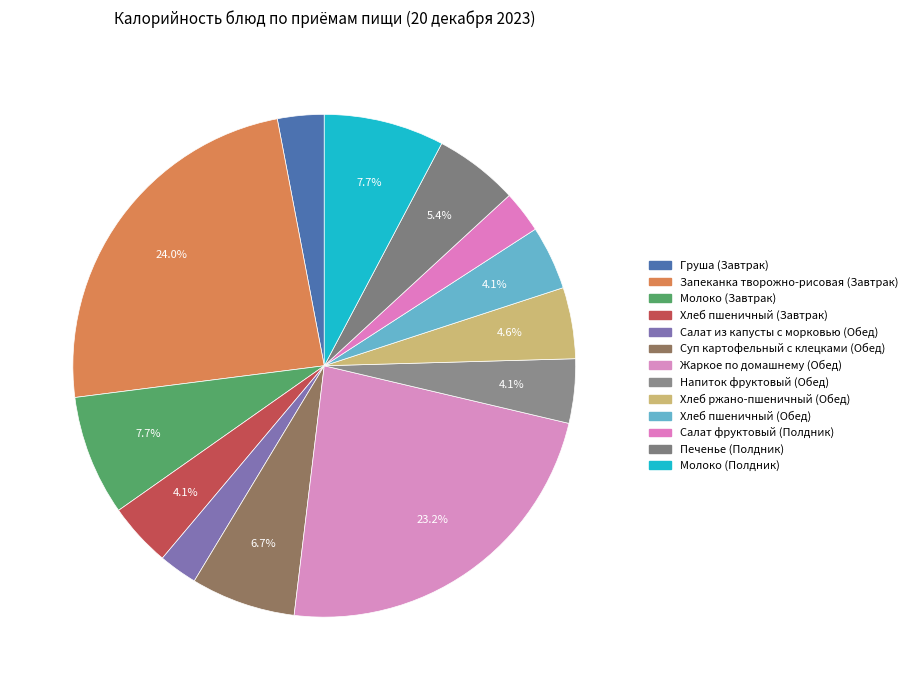

Which category has the biggest portion of the pie?

Запеканка творожно-рисовая (Завтрак)